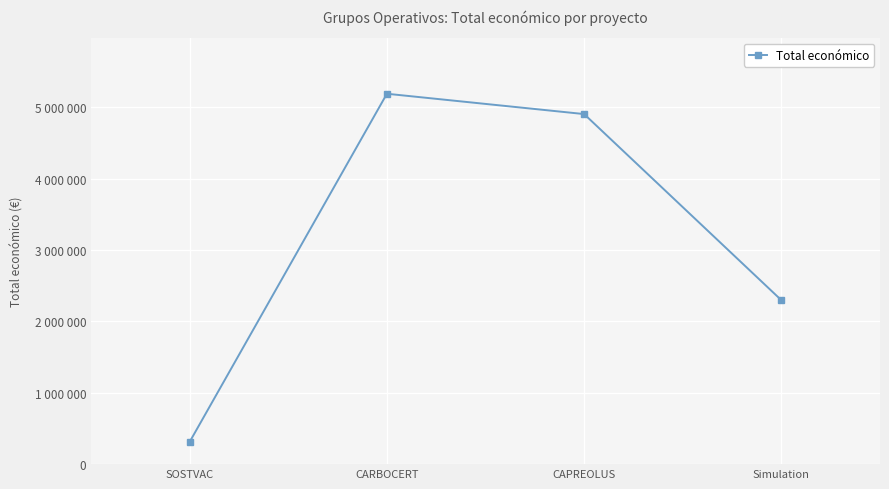

Which has a higher value, CAPREOLUS or SOSTVAC?

CAPREOLUS